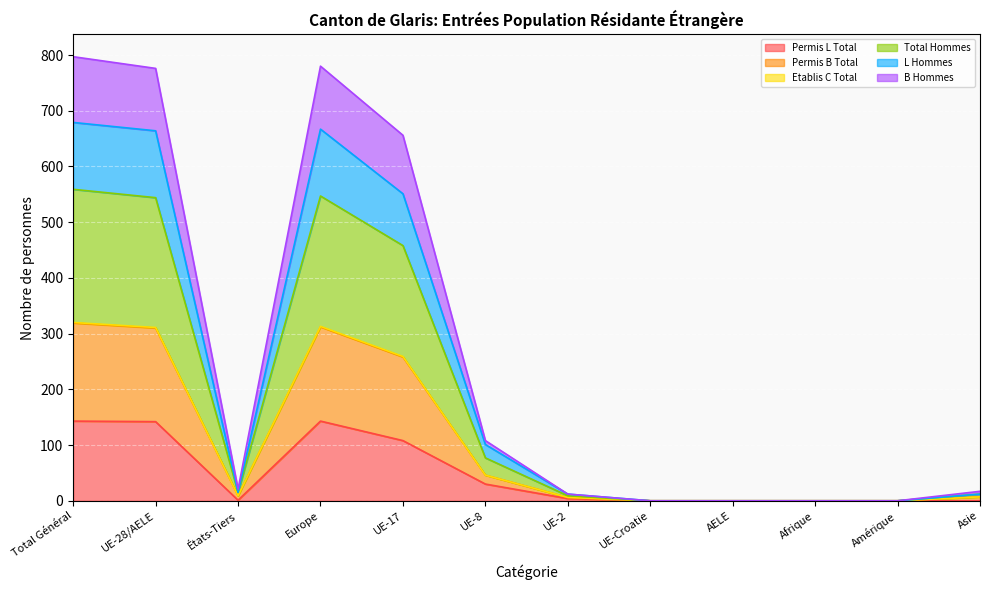

What is the difference between the highest and lowest values at UE-17?

548